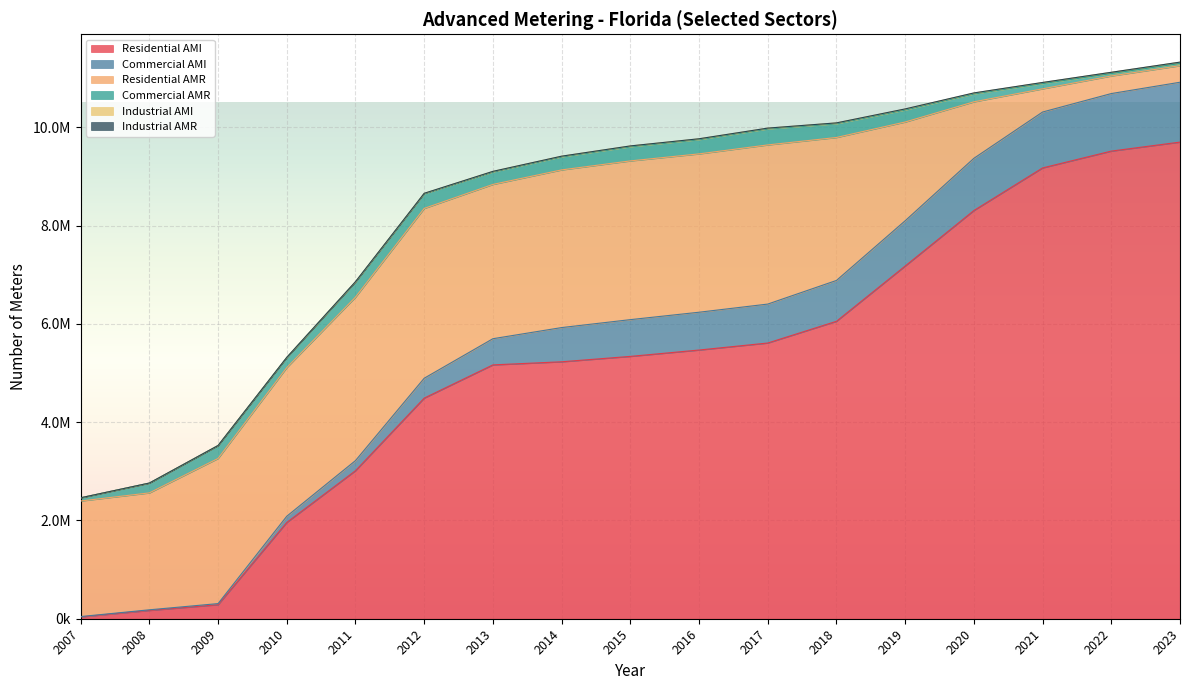

Between which two adjacent categories do Industrial AMR and Industrial AMI first intersect?

2009 and 2010